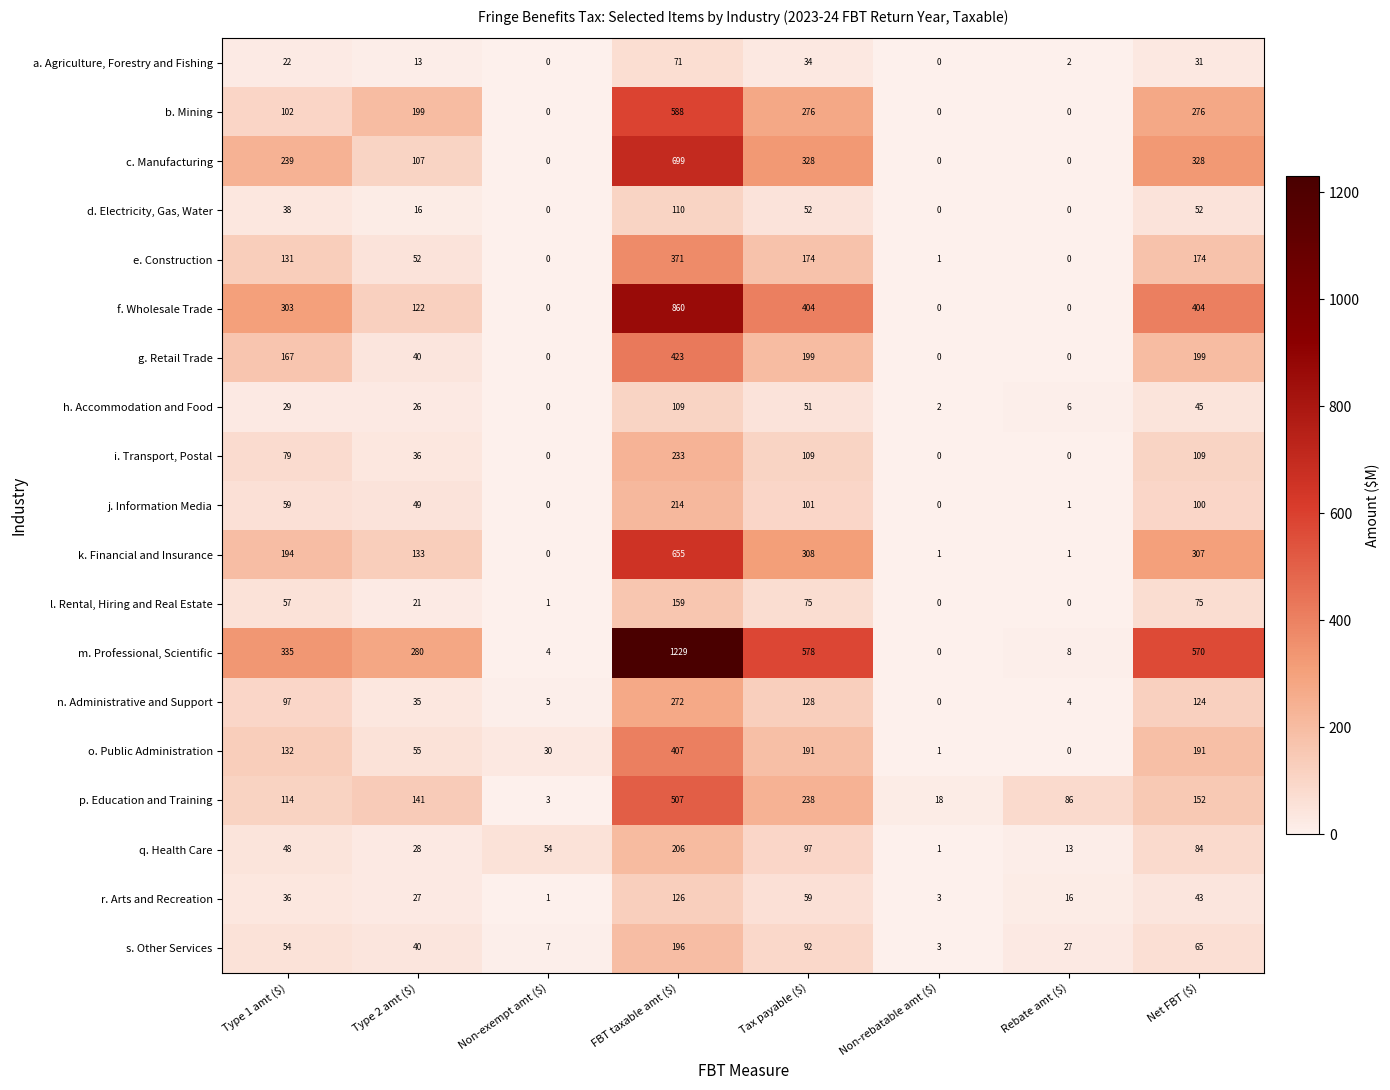

How many data points does each series have?

8